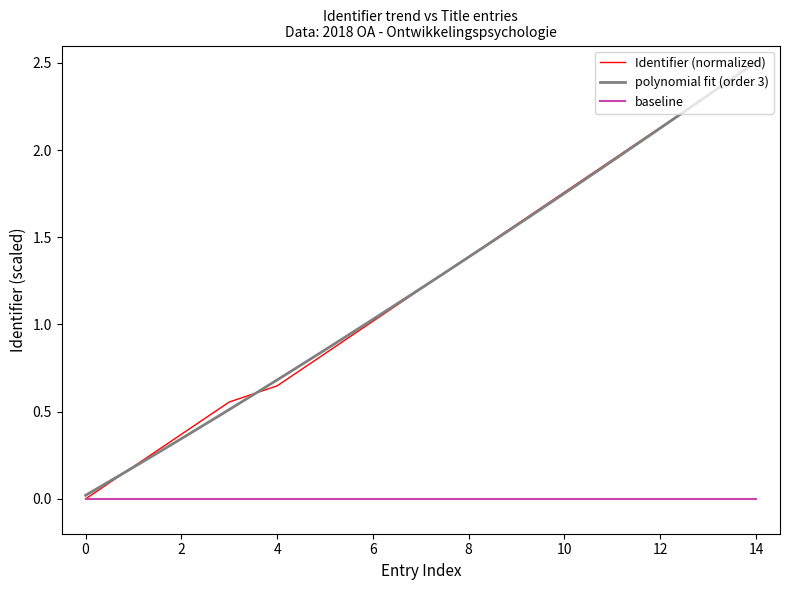

Does the chart display data point markers on the line(s)?

No